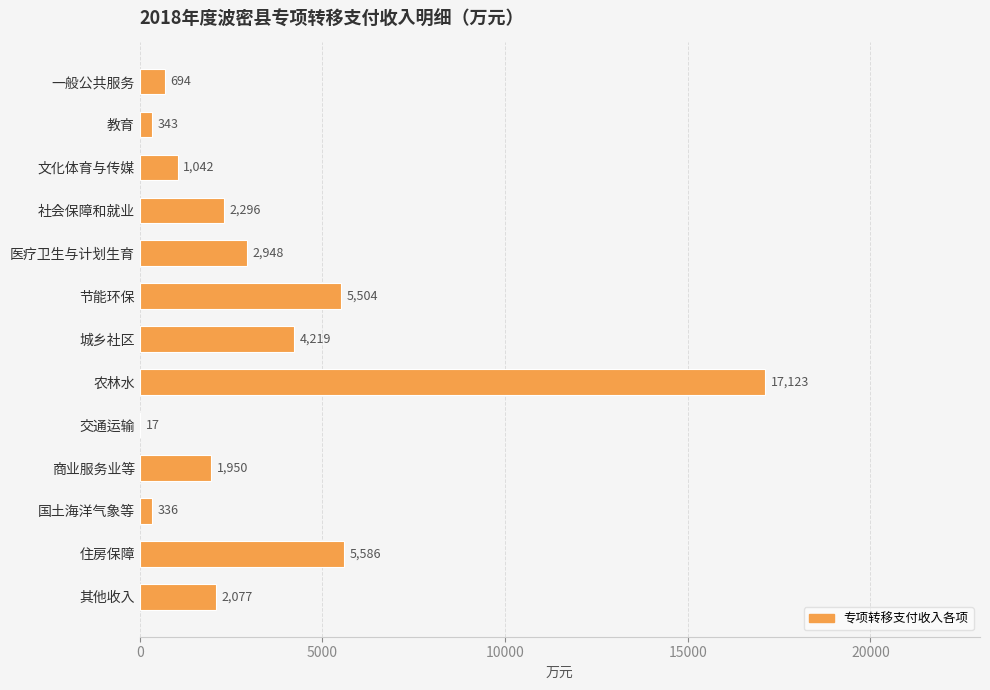

Which has a higher value, 交通运输 or 文化体育与传媒?

文化体育与传媒